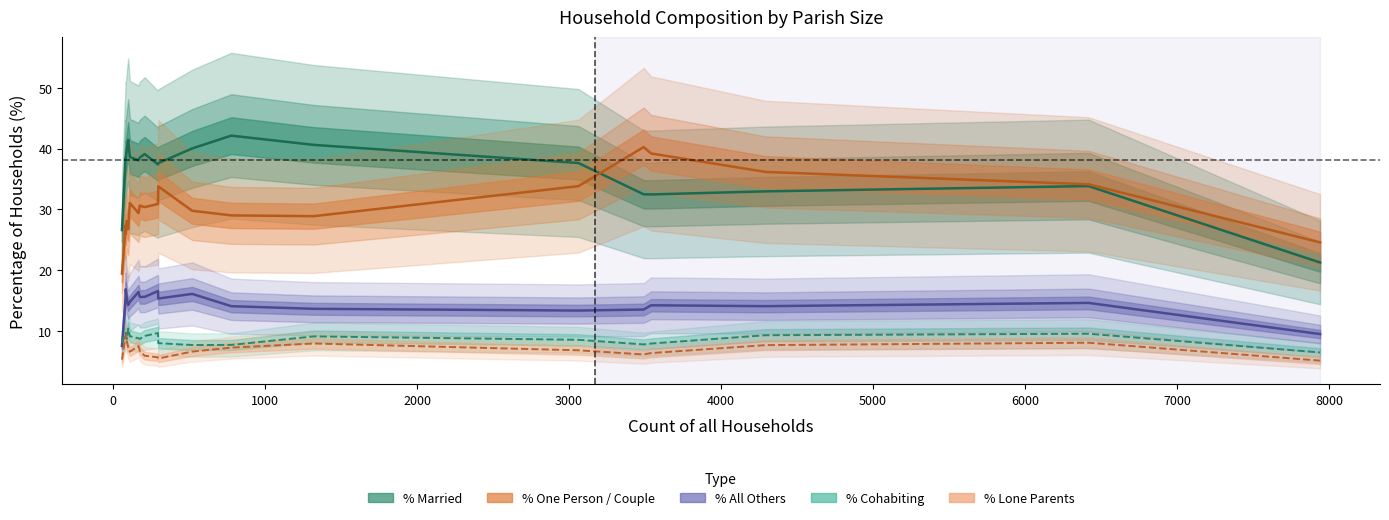

Which series has the largest total across all categories?

% of households married with/ without dependents